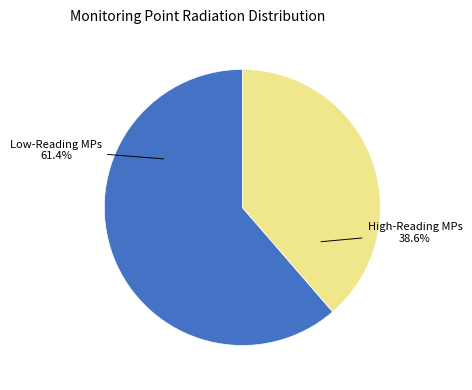

What is the ratio of the value at Low-Reading MPs to the value at High-Reading MPs?

1.6